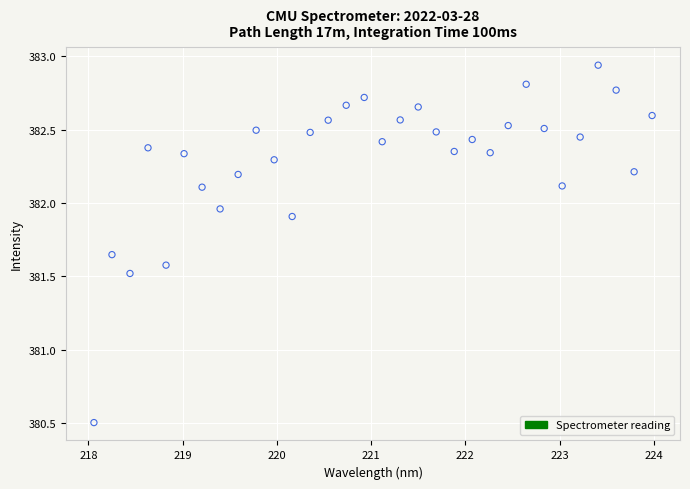

What is the range of Y values (max minus min)?

2.4